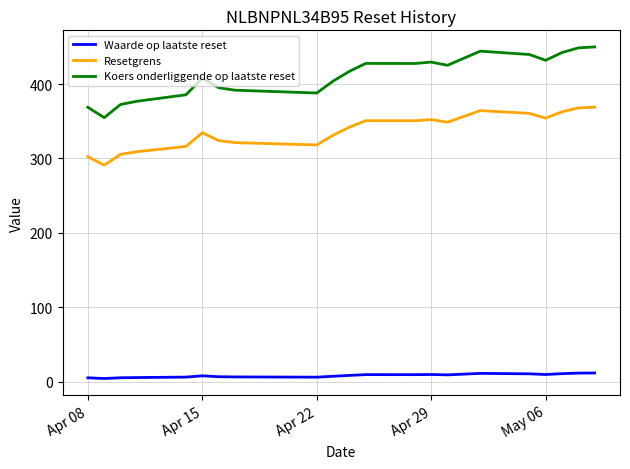

What is the average value of the Waarde op laatste reset series?

8.0